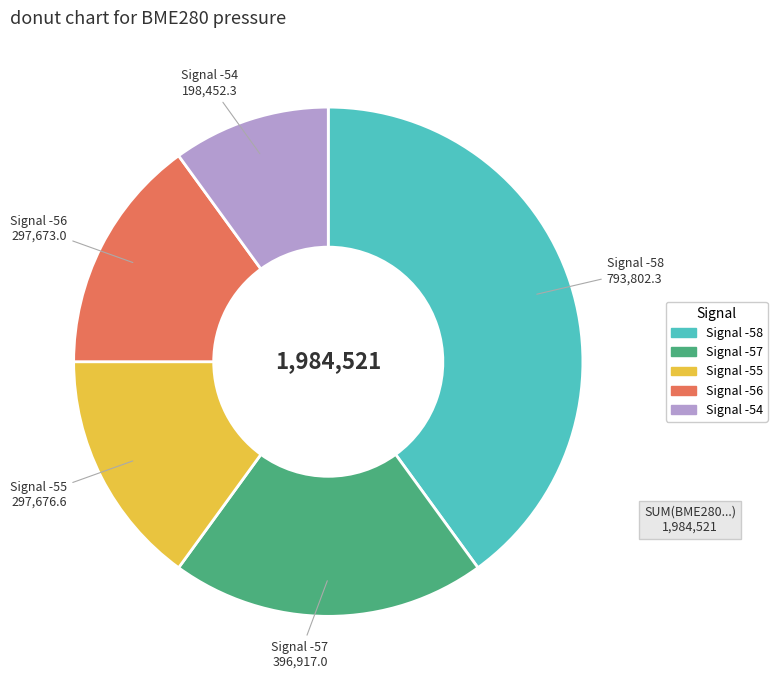

Does any single category account for the majority?

No